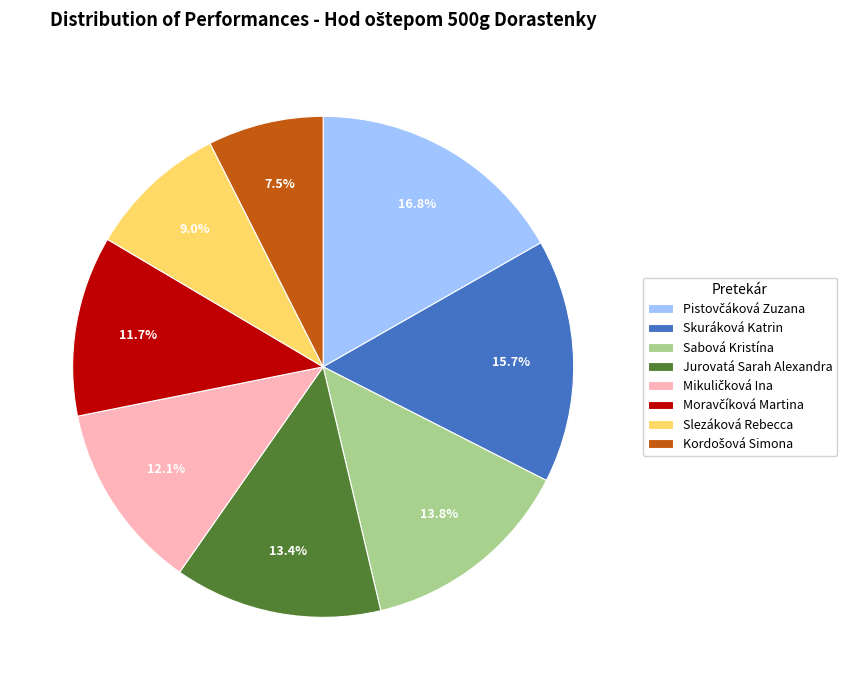

Is there any slice that represents more than half of the pie?

No